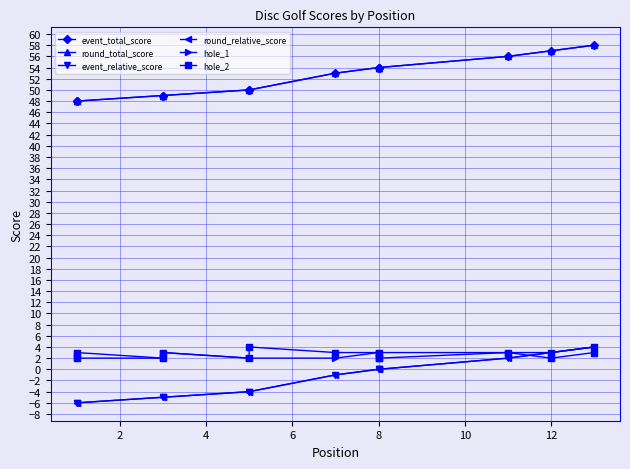

What is the greatest value displayed?

58